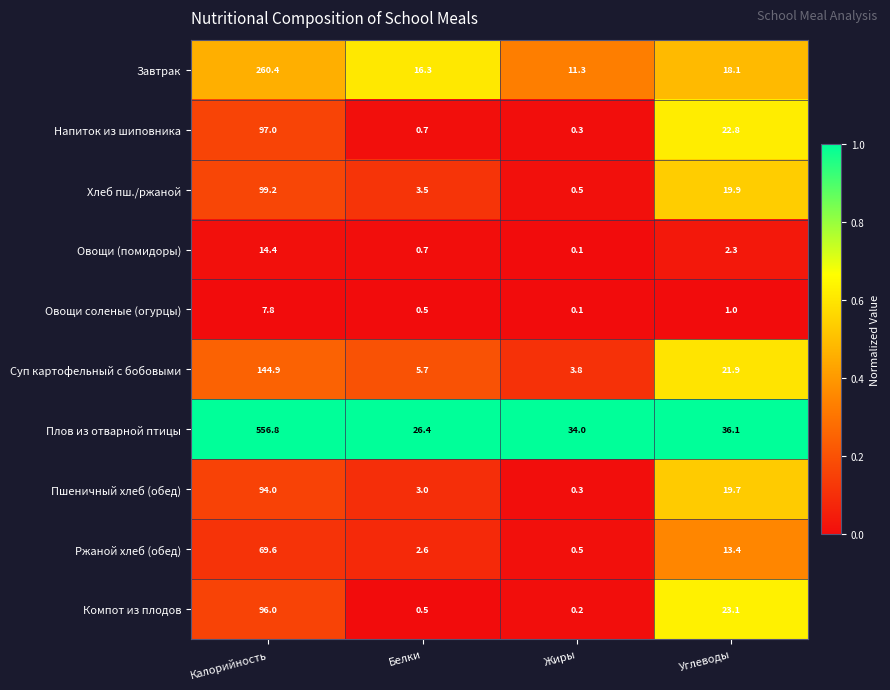

The value of Хлеб пш./ржаной at Углеводы is 26.5. True or false?

False